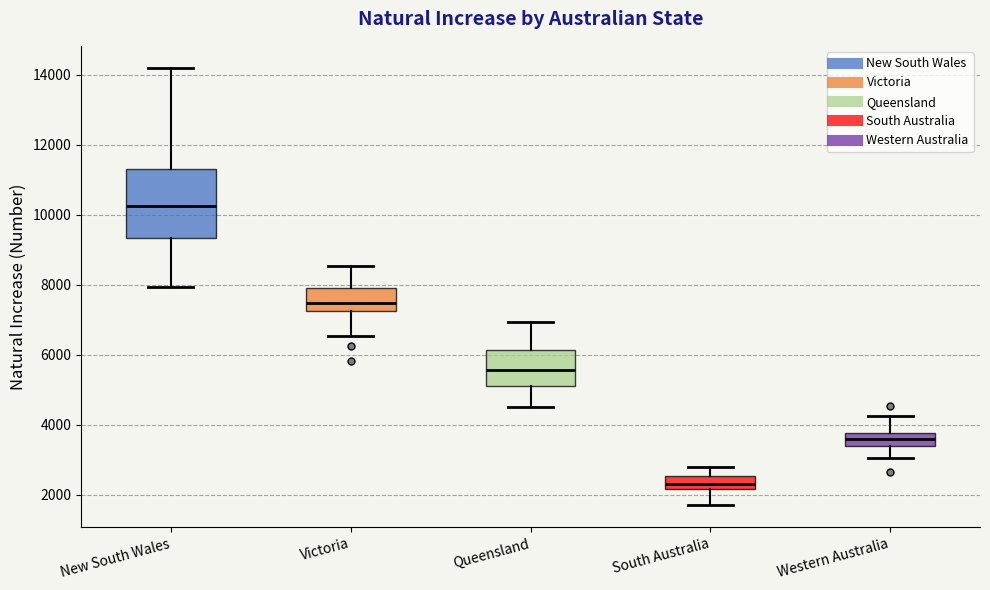

Which box has the lowest median line?

South Australia